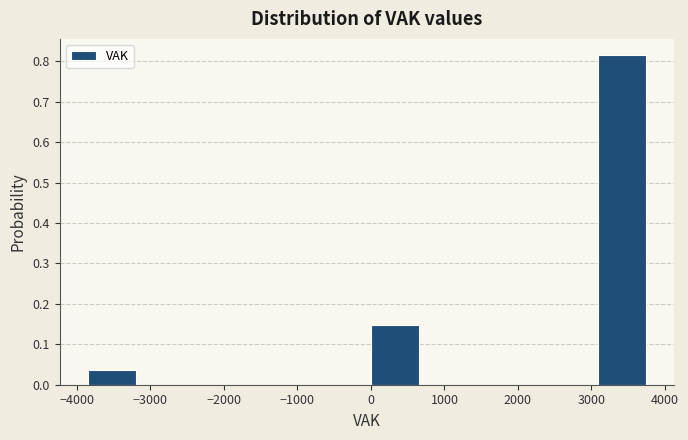

Reading left to right, list every bar in this chart as the range it spans on the x-axis followed by its height. Neither the bar edges nor the heights are printed on the chart, so give them approximately, as read against the axes.

-3900 to -3100: 0.04
-3100 to -2300: 0
-2300 to -1500: 0
-1500 to -800: 0
-800 to 0: 0
0 to 800: 0.15
800 to 1500: 0
1500 to 2300: 0
2300 to 3100: 0
3100 to 3900: 0.81